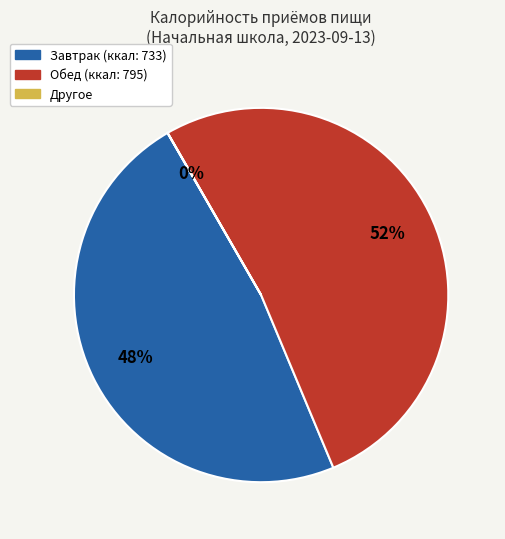

Is there a majority slice in this chart?

Yes